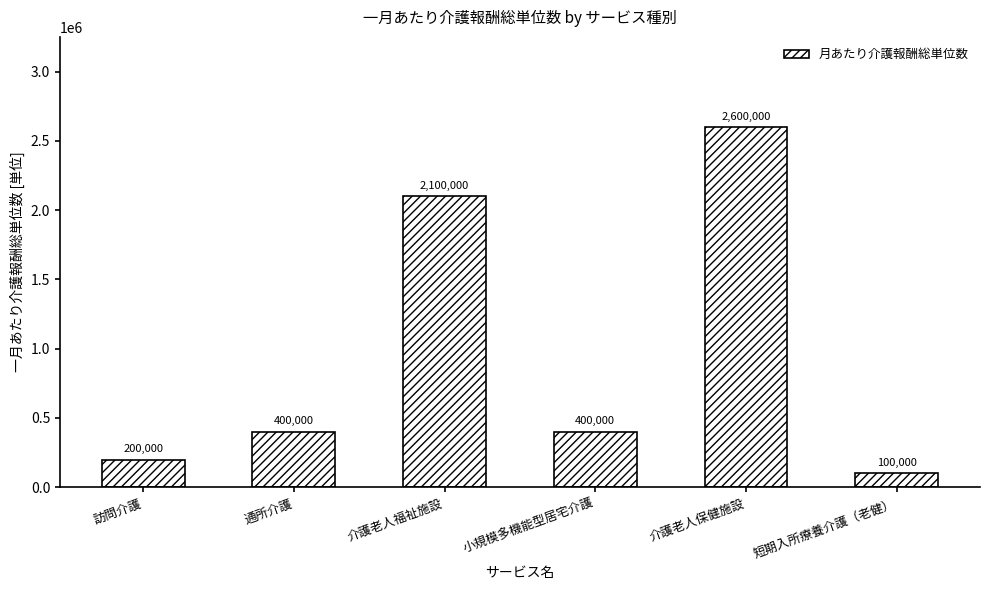

What is the average value?

966667